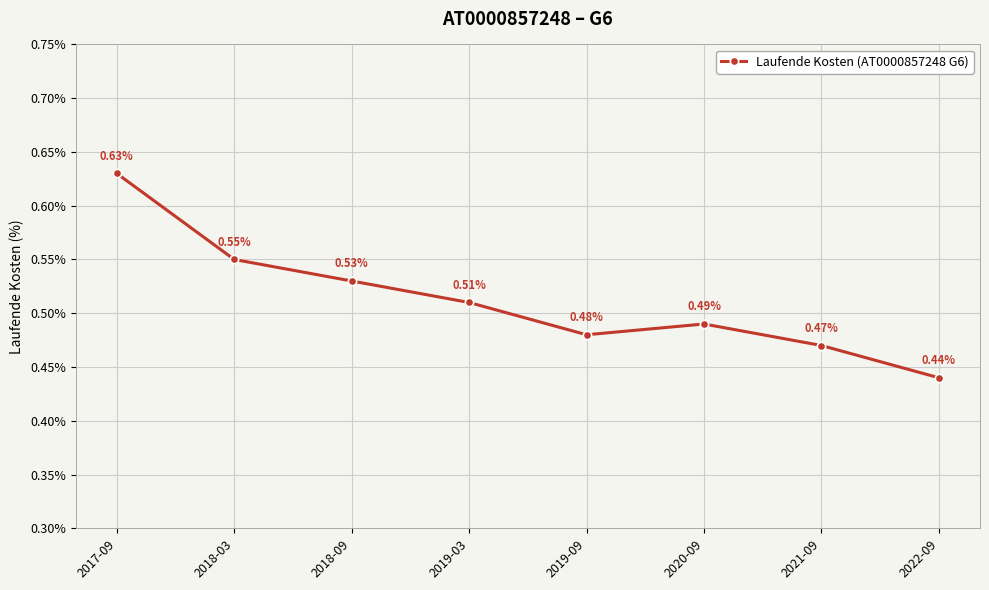

Is this an area chart (filled region under the line)?

No